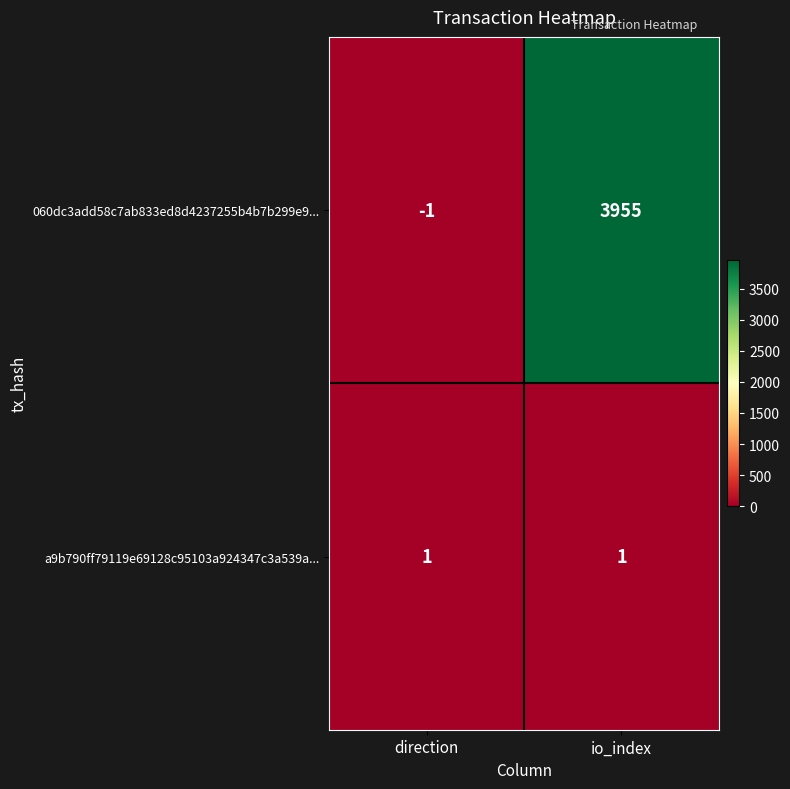

What is the difference between the maximum and minimum values in the 060dc3add58c7ab833ed8d4237255b4b7b299e9... series?

3956